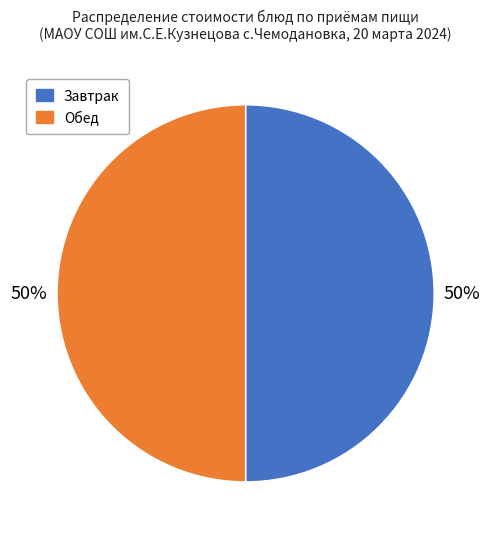

To the nearest percent, what portion does Завтрак represent?

50%